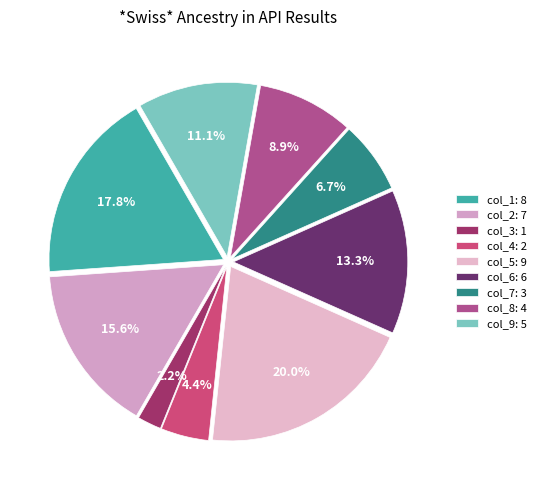

Is there any slice that represents more than half of the pie?

No